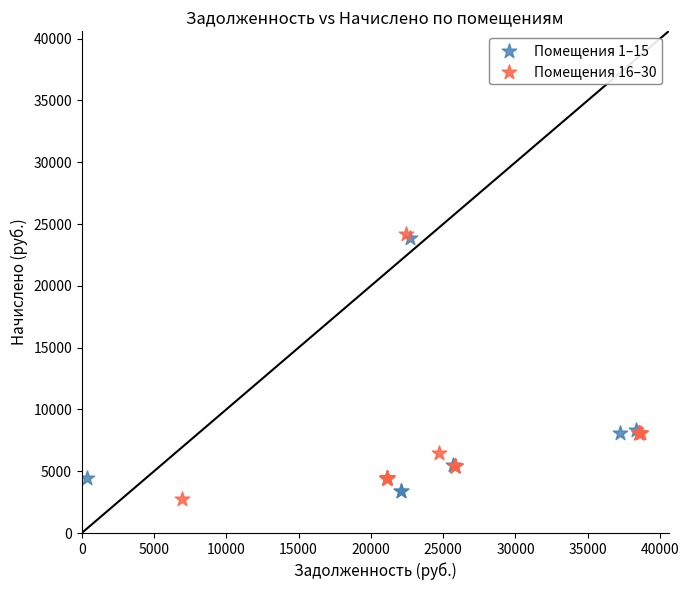

What are all the series names shown in the legend?

Помещения 1–15, Помещения 16–30